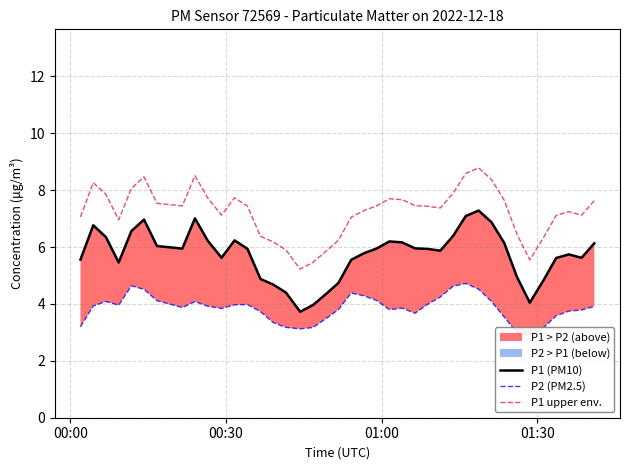

In P1 (PM10), how many points are lower than both neighbors (excluding endpoints)?

7